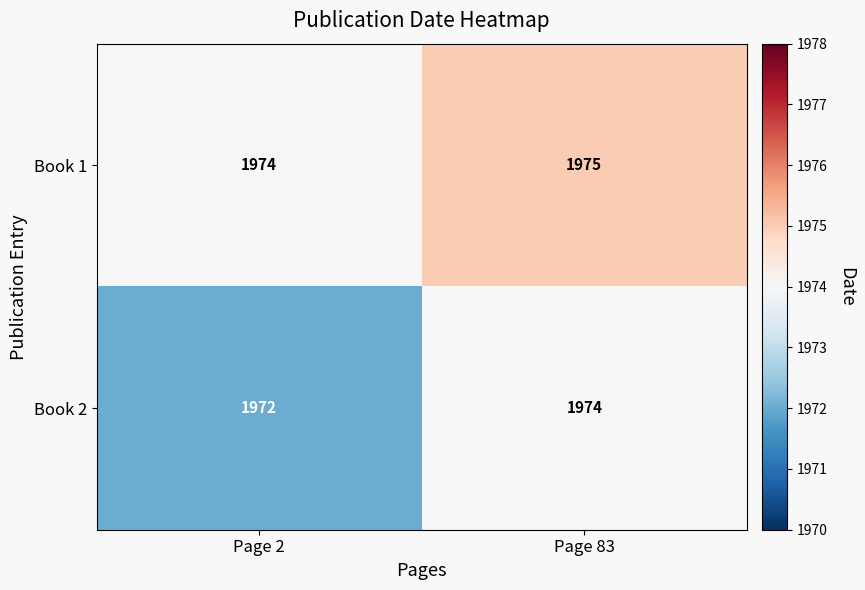

Reading right to left, what are all the values shown in this chart?

Book 1: 1975	1974
Book 2: 1974	1972